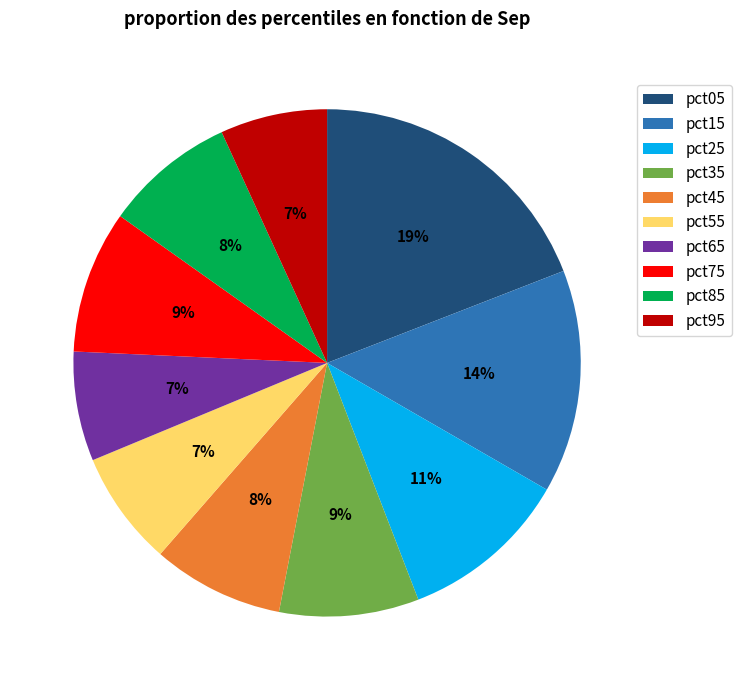

To the nearest percent, what is the average slice percentage?

10%